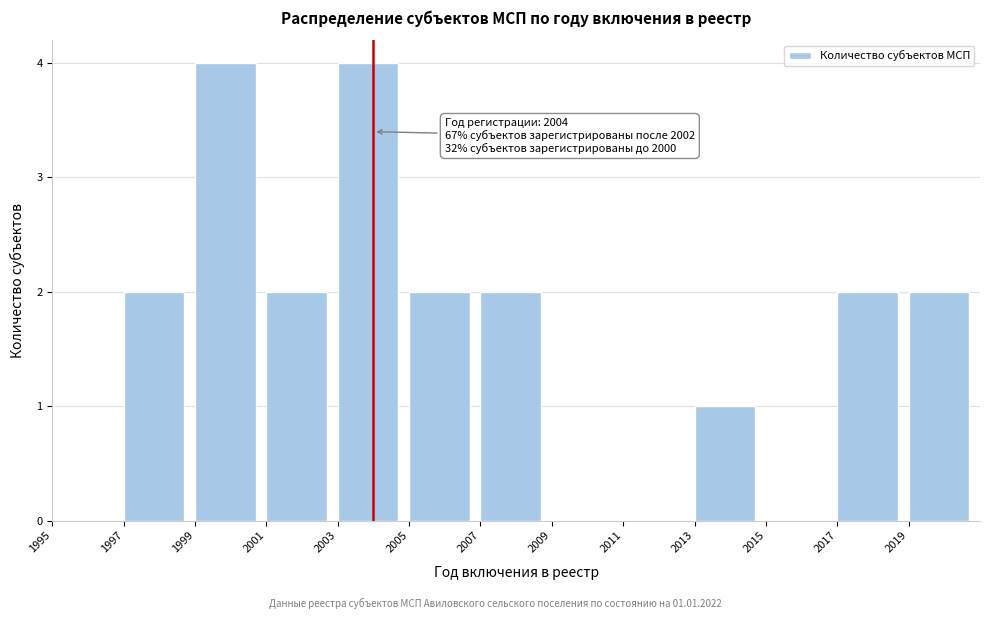

Reading right to left, transcribe all the data shown in this chart.

2019=2	2017=2	2015=0	2013=1	2011=0	2009=0	2007=2	2005=2	2003=4	2001=2	1999=4	1997=2	1995=0